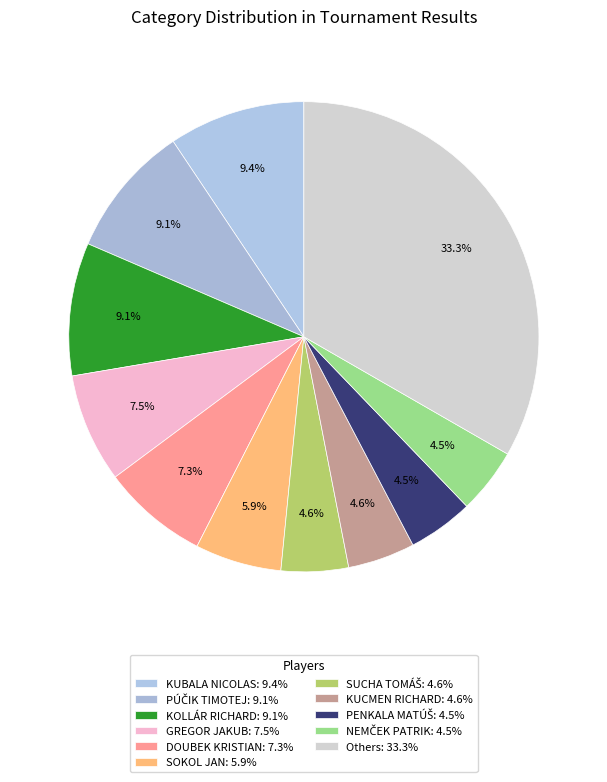

Count the number of slices in the pie.

11